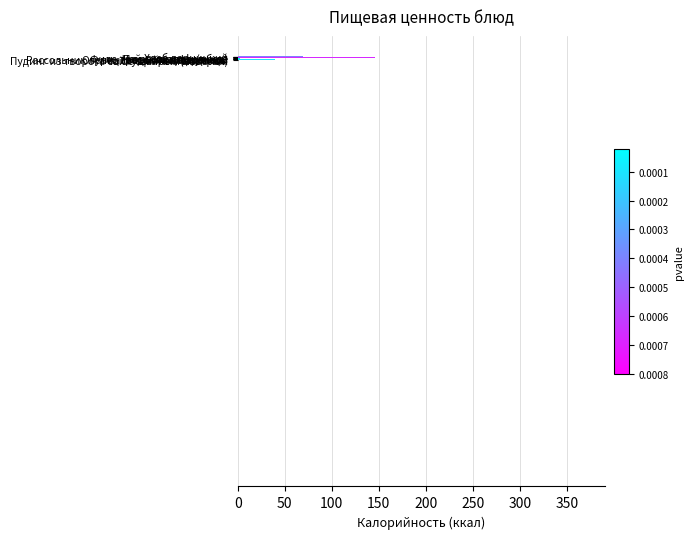

What is the difference between the maximum and minimum values?

369.8